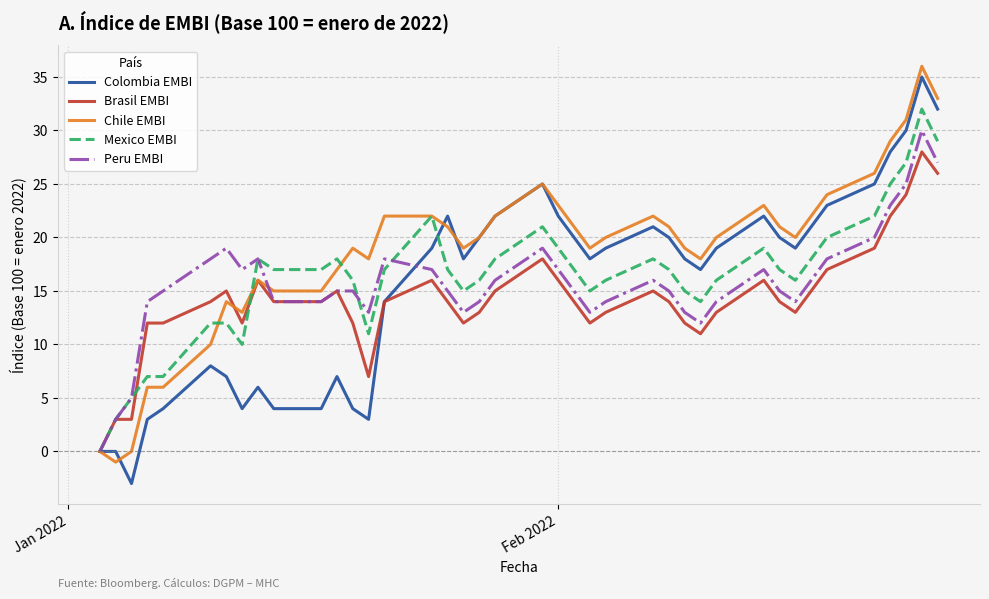

What are all the series names shown in the legend?

Colombia EMBI, Brasil EMBI, Chile EMBI, Mexico EMBI, Peru EMBI